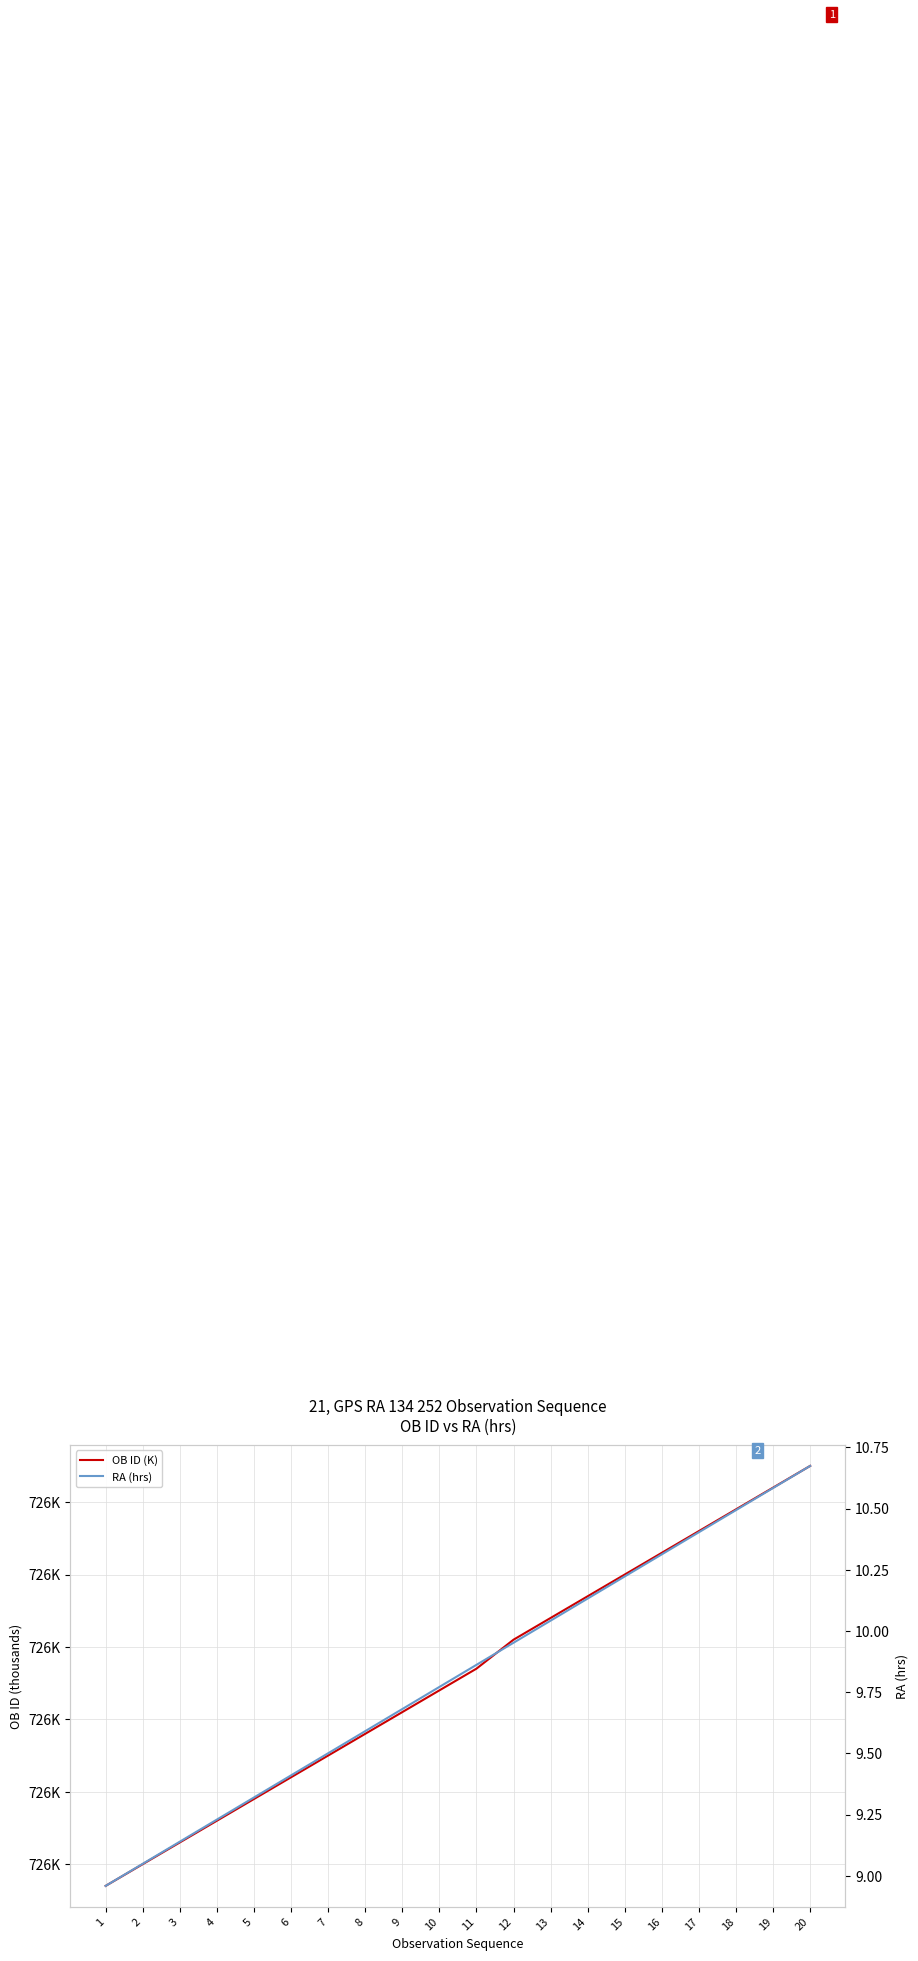

True or false: RA (hrs) and OB ID (K) intersect in this chart.

False